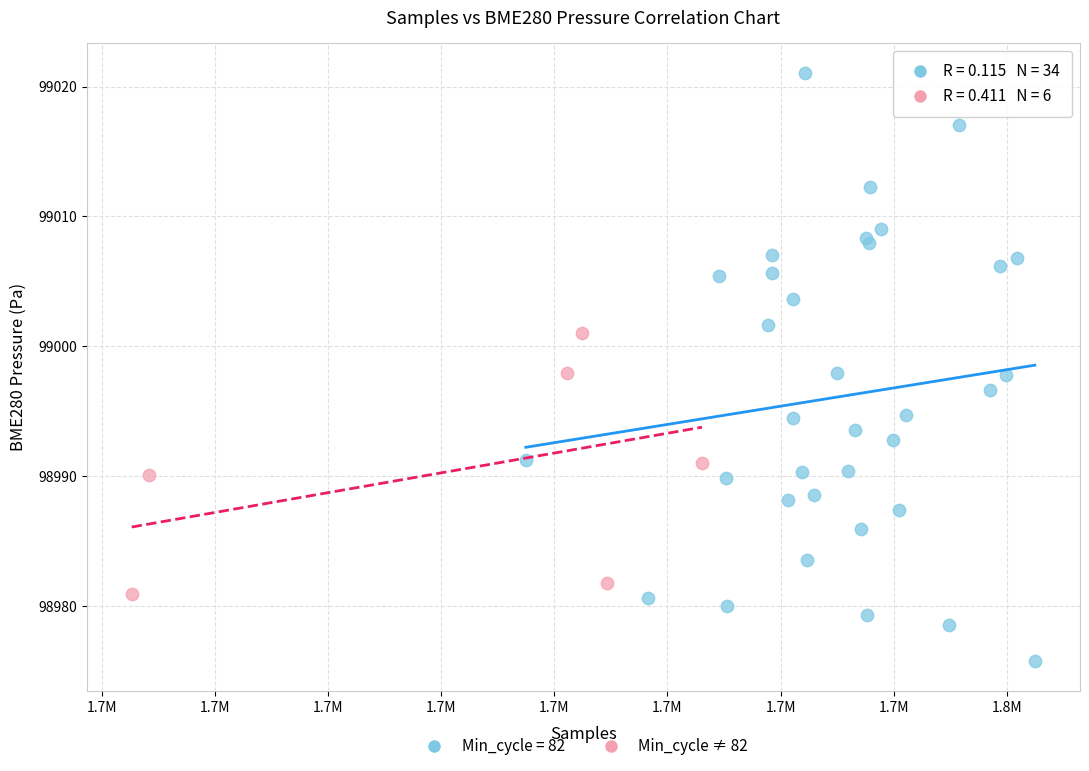

Which series has the widest spread of Y values?

Min_cycle = 82